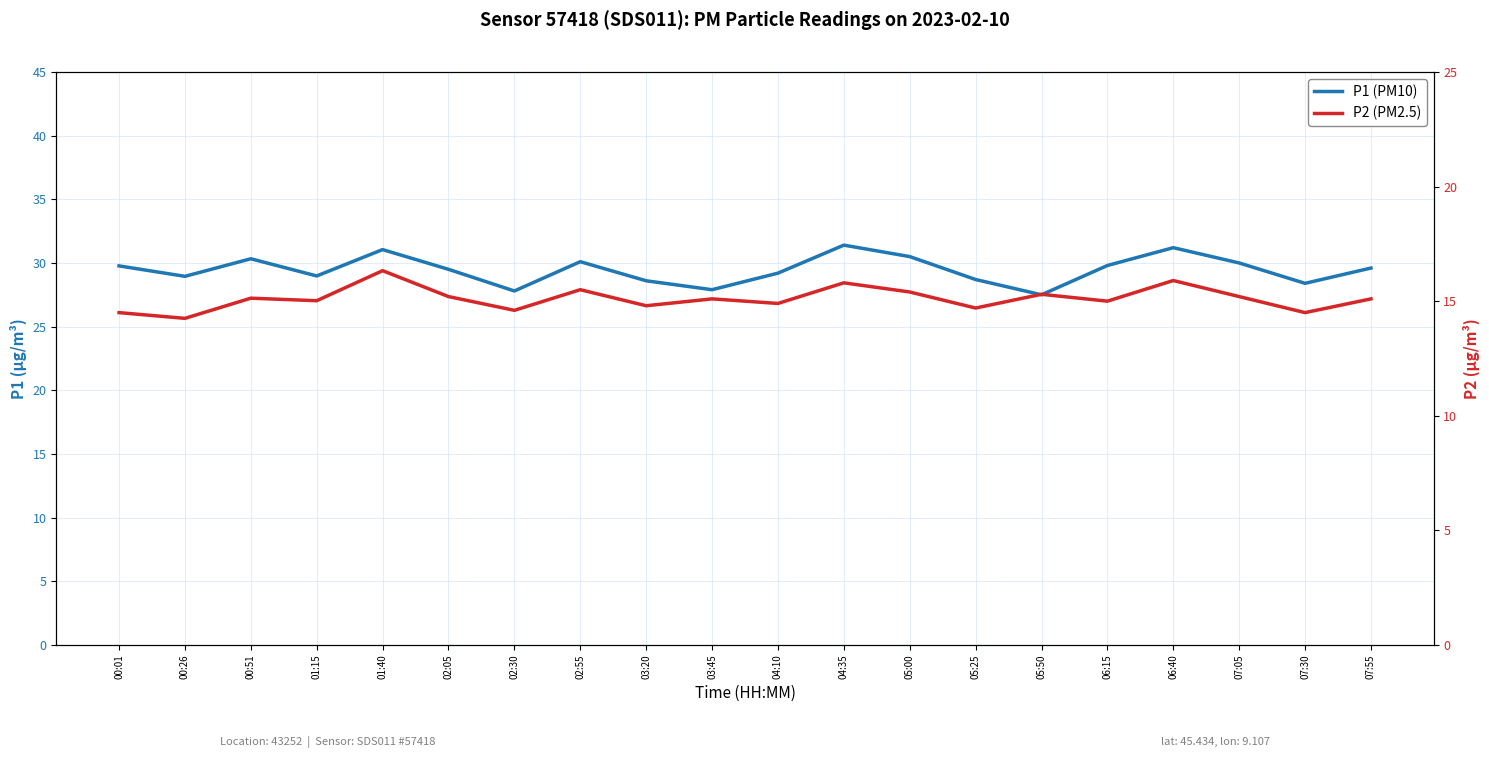

What is the minimum value shown in the chart?

14.2